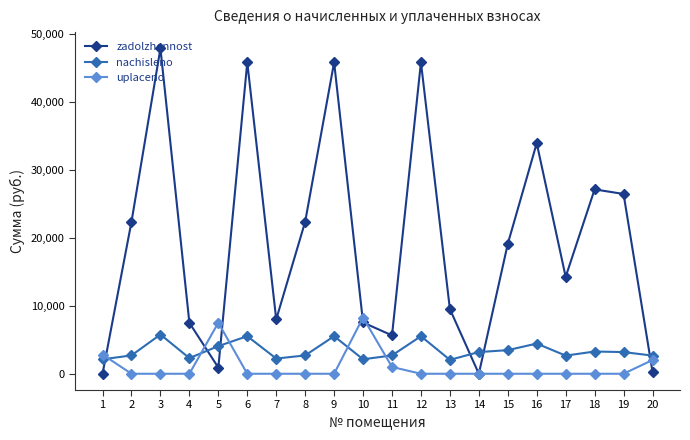

What is the sum of all zadolzhennost values?

390815.7